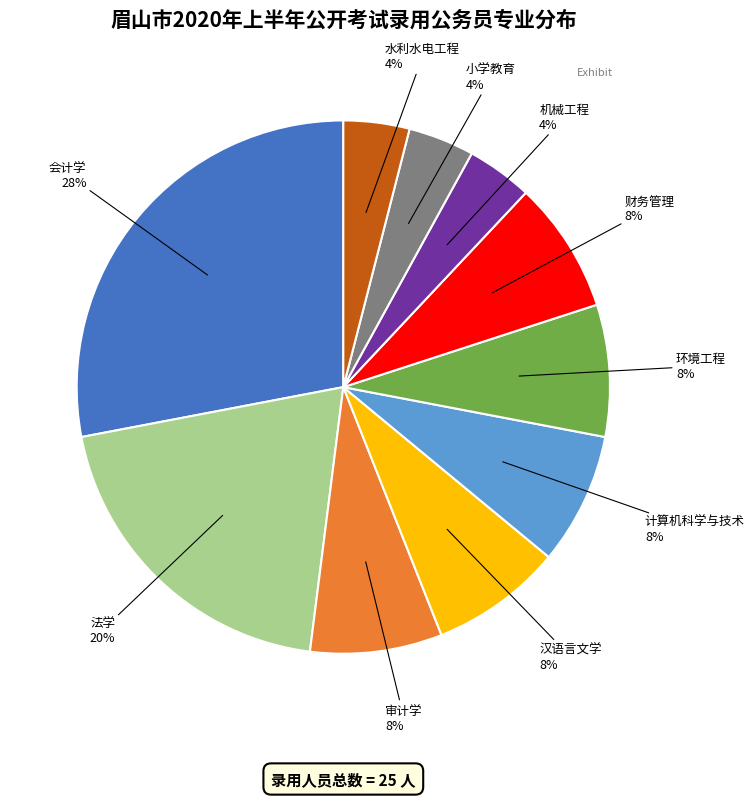

To the nearest percent, what is the difference between the largest and smallest slice percentages?

24%